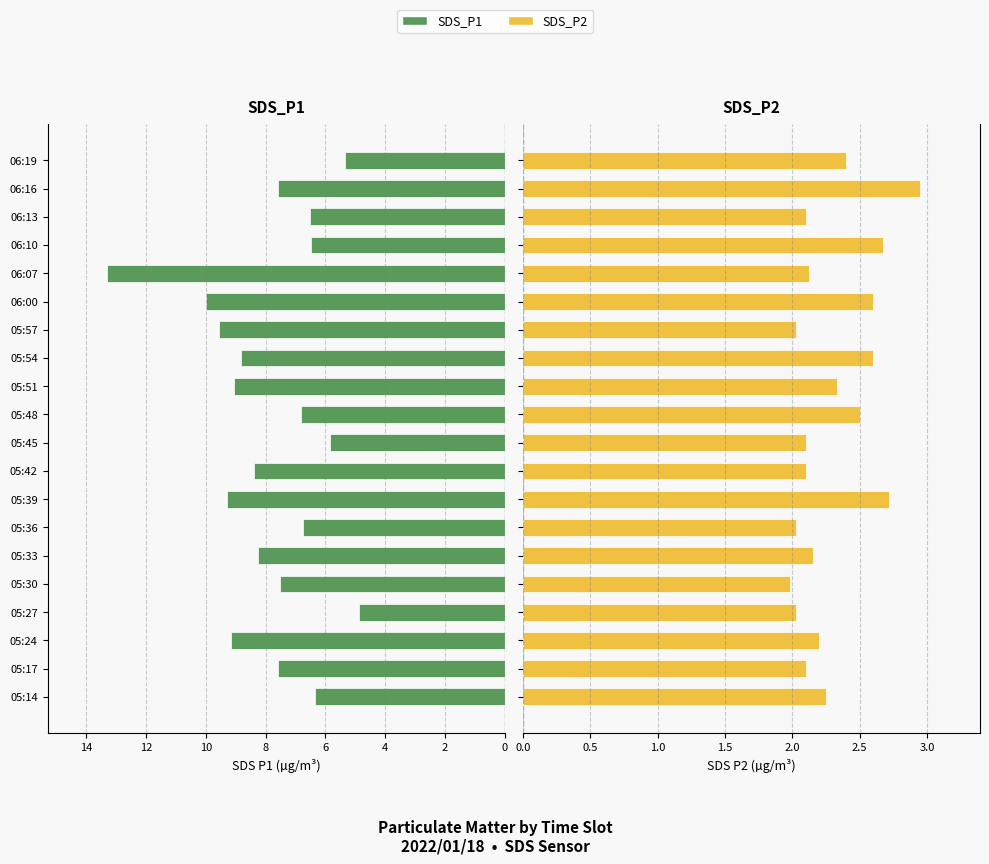

At 05:14, list the series in order from largest to smallest.

SDS_P1, SDS_P2